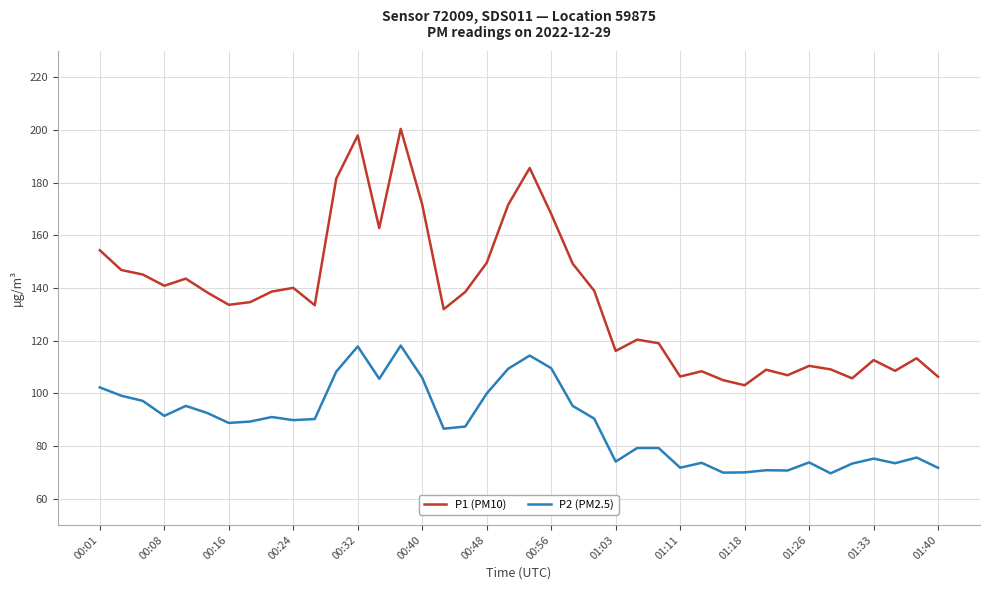

What is the minimum value shown in the chart?

69.6